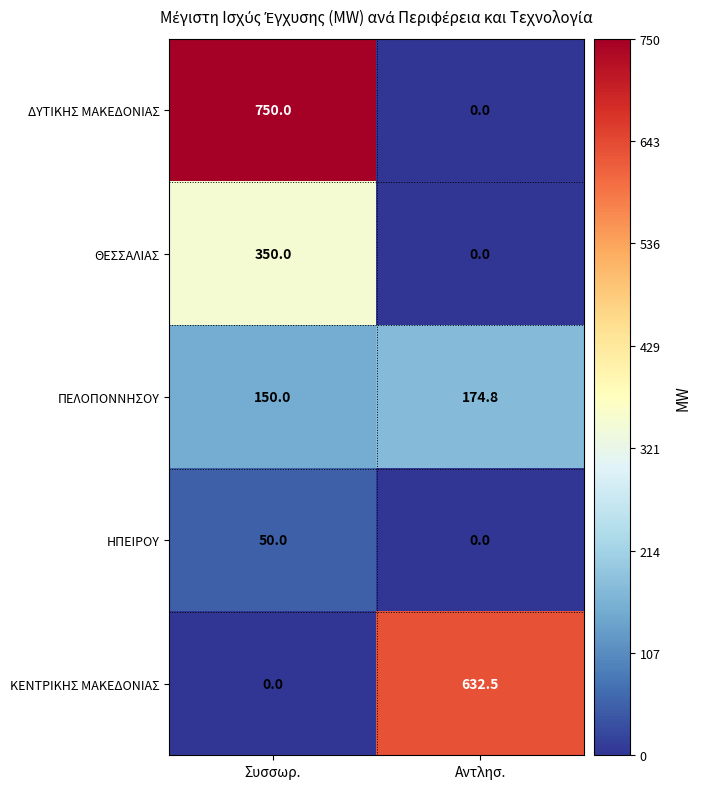

What is the sum of the ΚΕΝΤΡΙΚΗΣ ΜΑΚΕΔΟΝΙΑΣ values at Συσσωρ. and Αντλησ.?

632.5